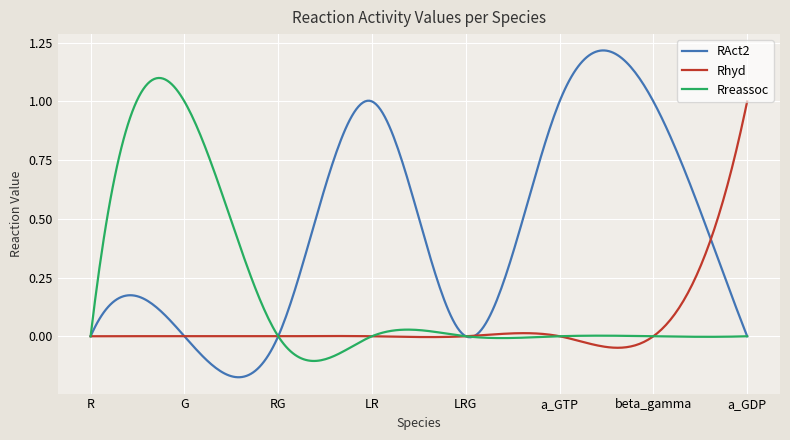

Which series has the largest total across all categories?

RAct2